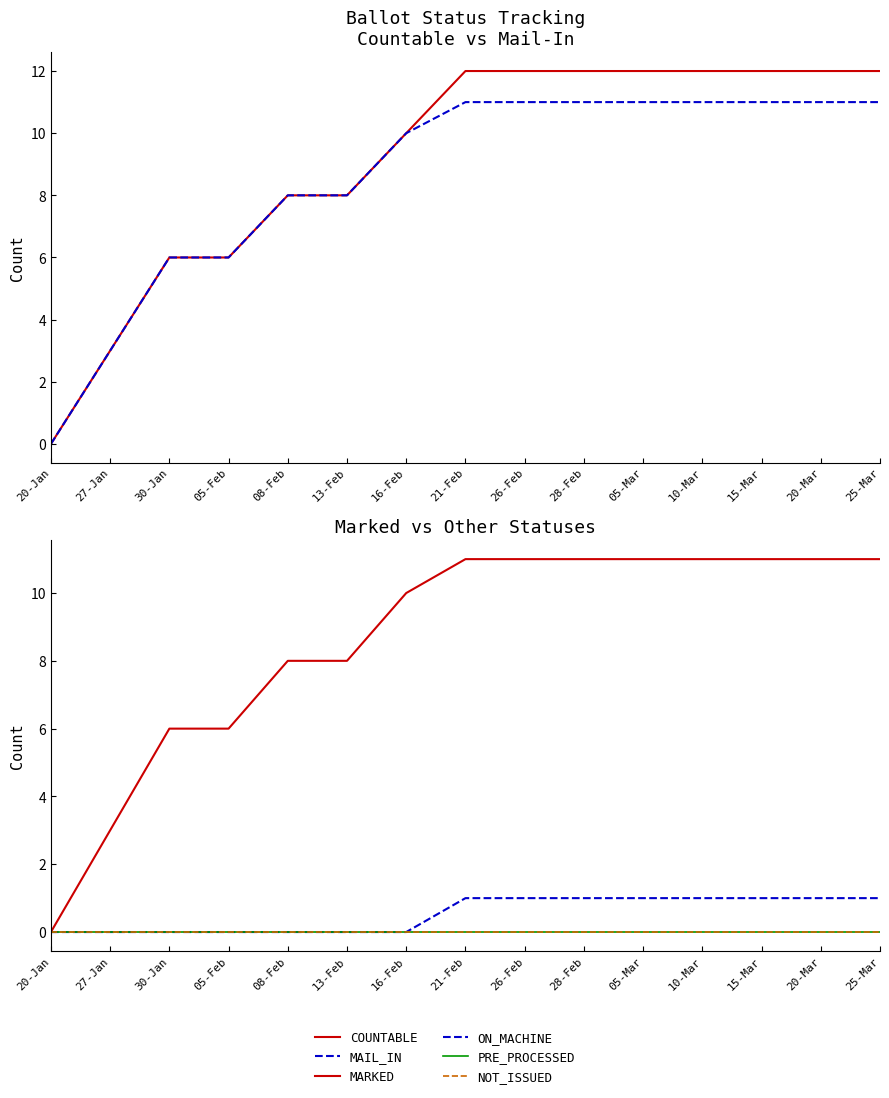

What is the difference between the second highest and second lowest values in the MAIL_IN series?

8